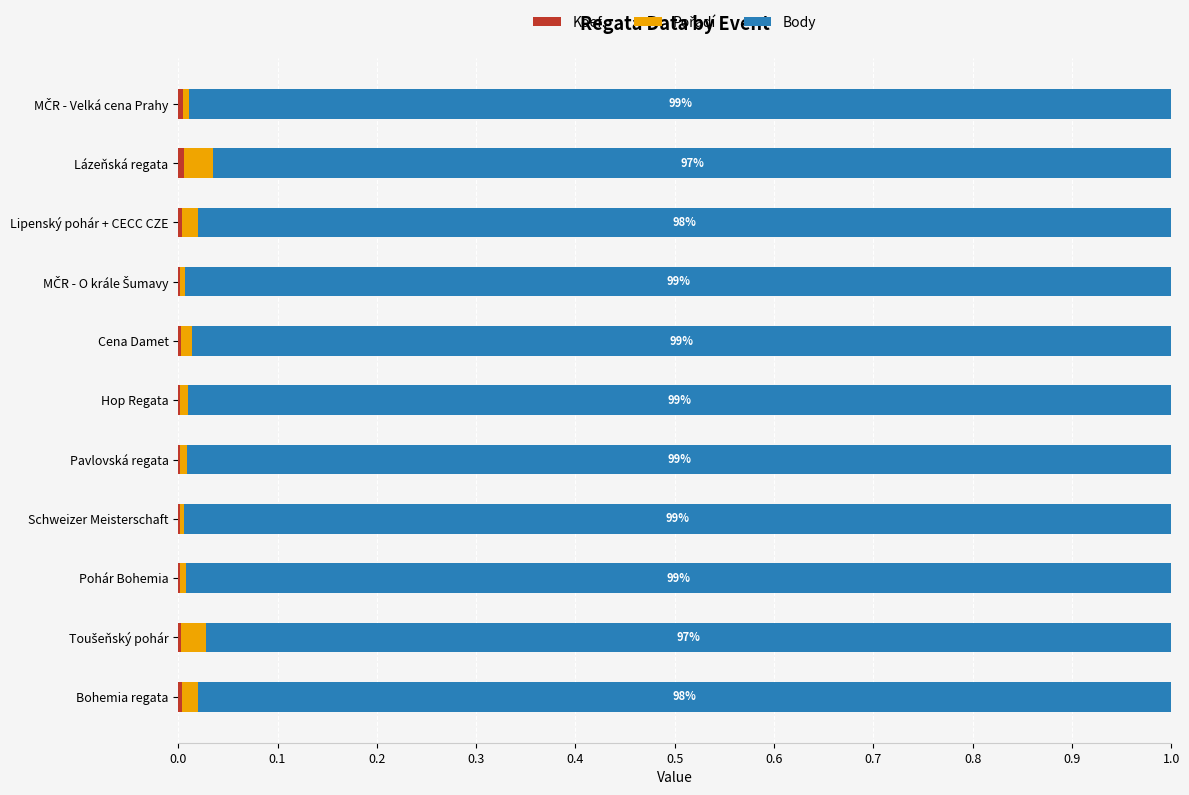

How many categories are shown in the chart?

11